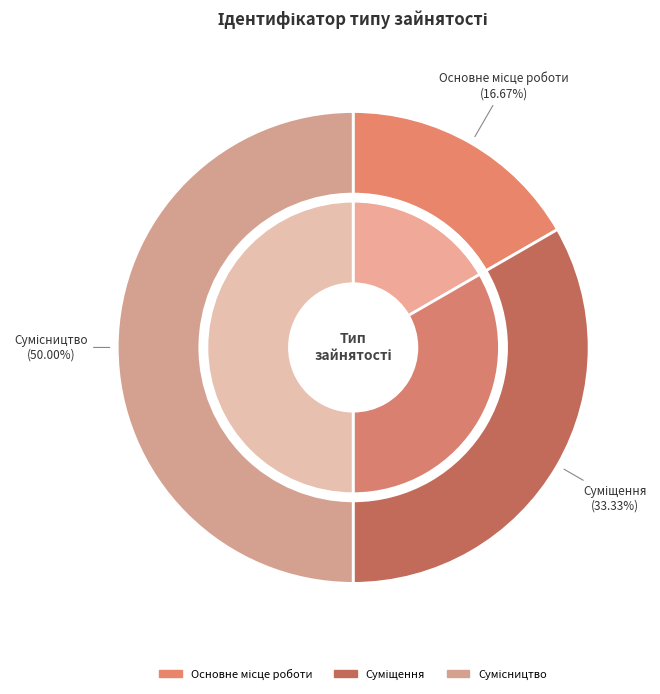

Count the number of slices in the pie.

3